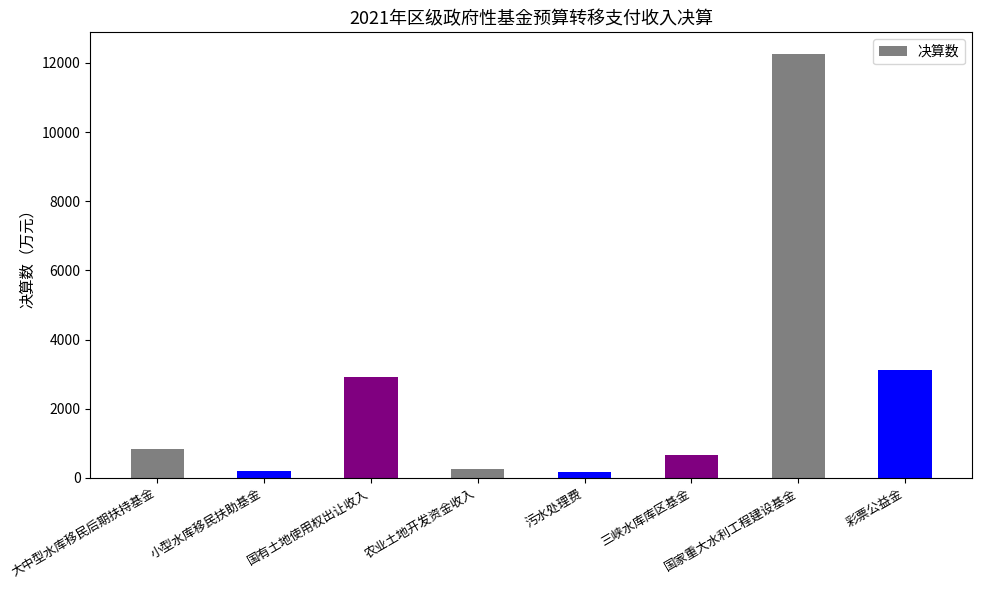

The chart shows a value of 648 at 三峡水库库区基金. True or false?

True